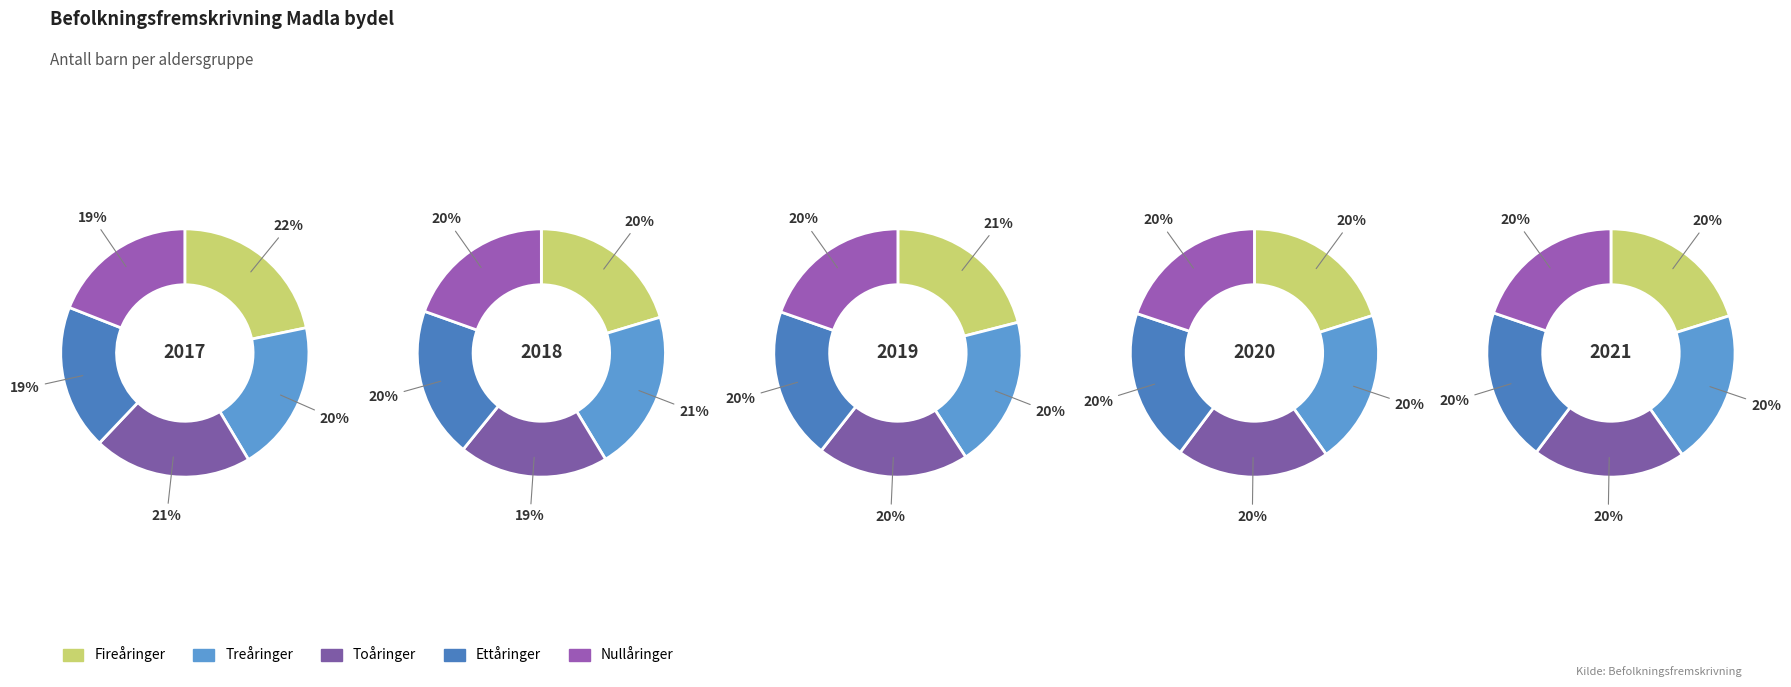

How many segments does this pie chart have?

5